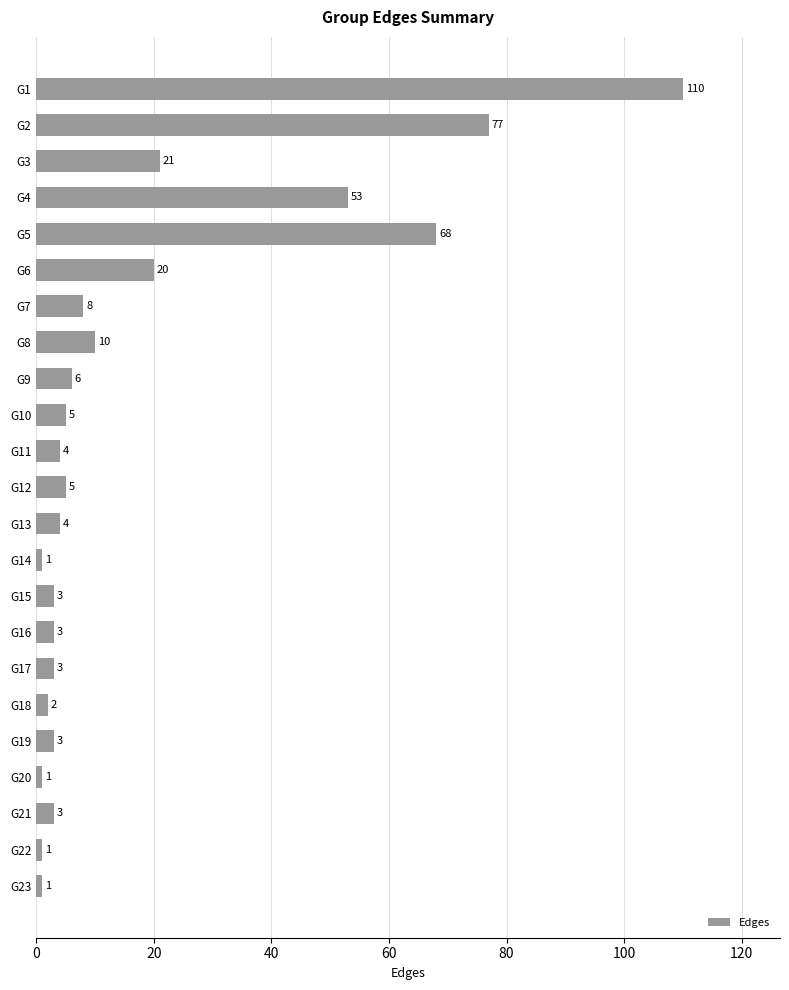

What is the average value?

18